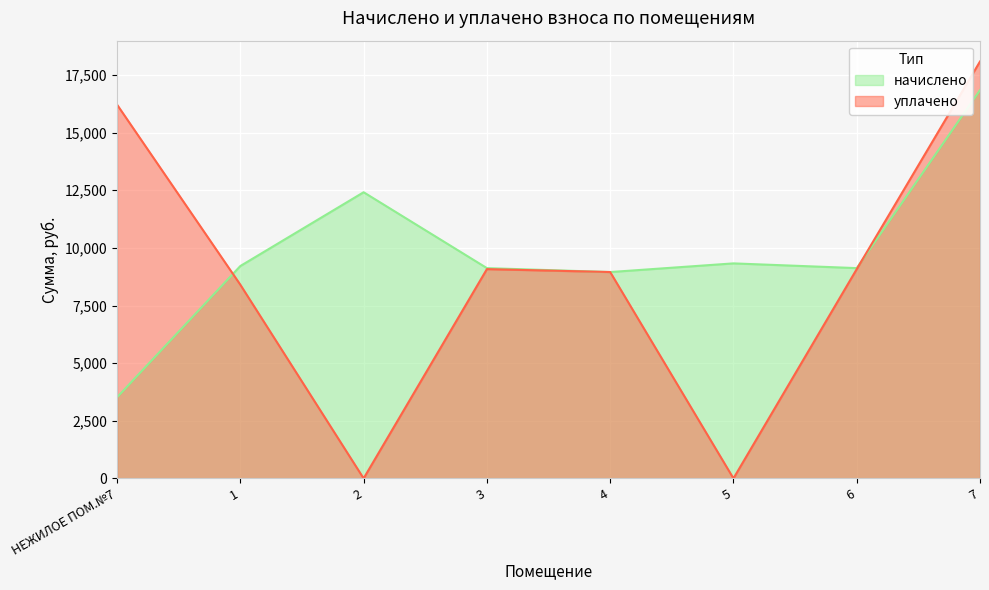

Read the начислено value at 4.

8950.9